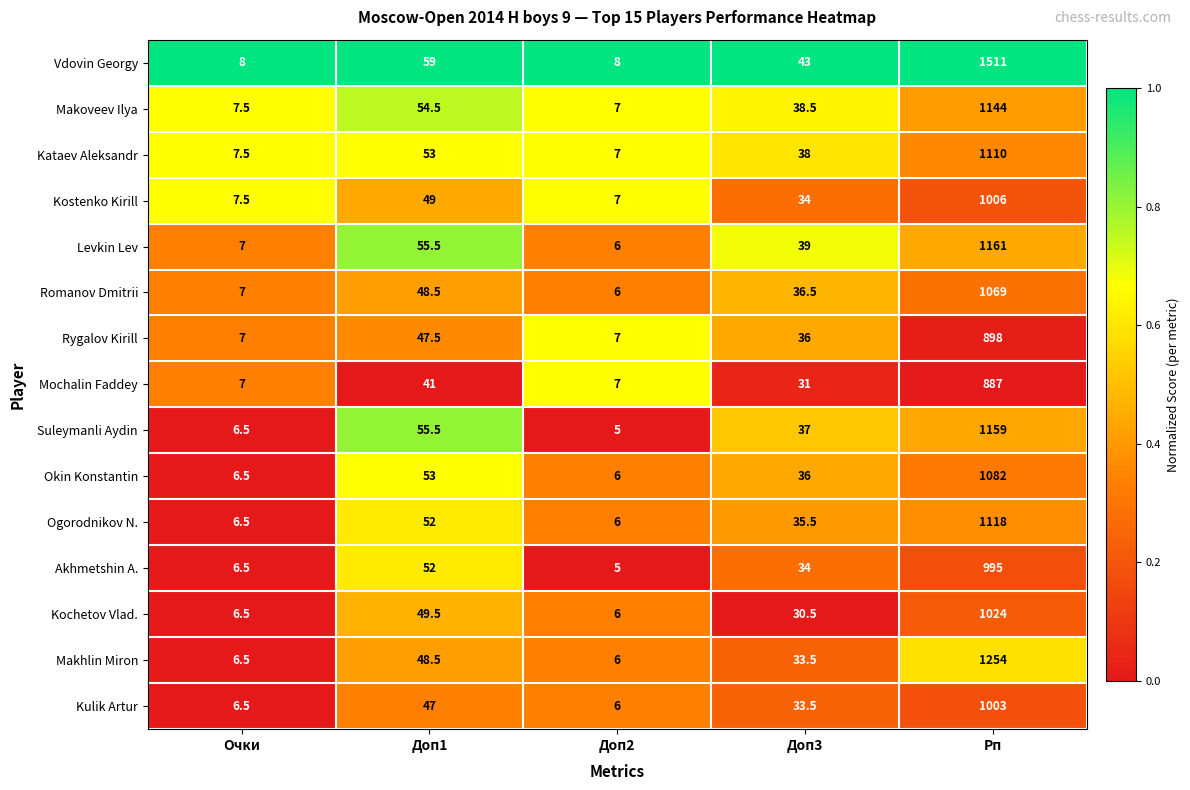

Which series has the widest spread of values?

Vdovin Georgy